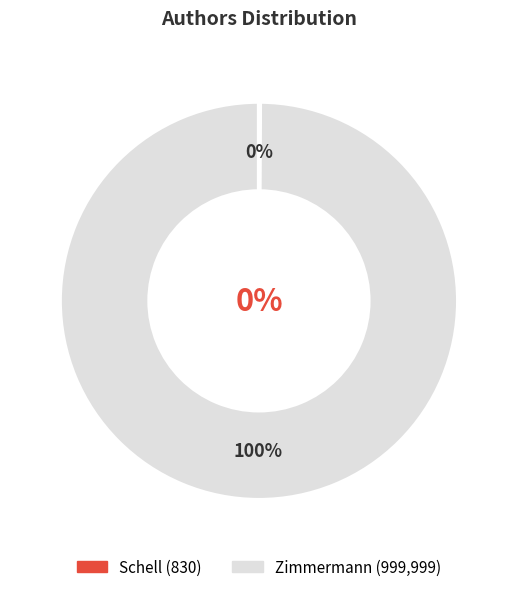

To the nearest percent, what is the combined percentage of Schell and Zimmermann?

100%